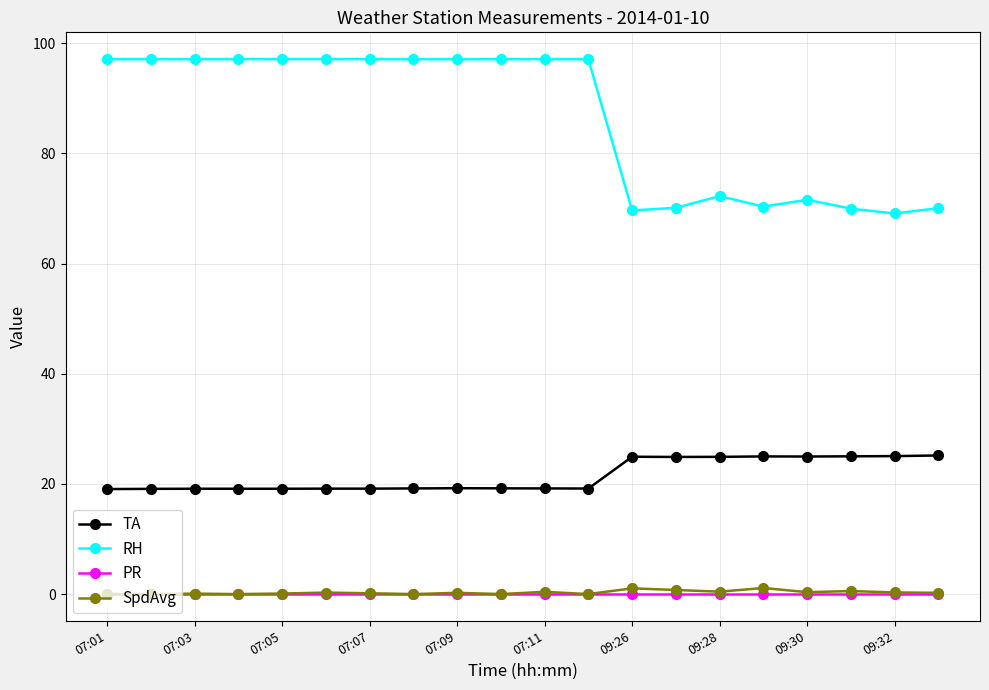

Which series has the widest spread of values?

RH